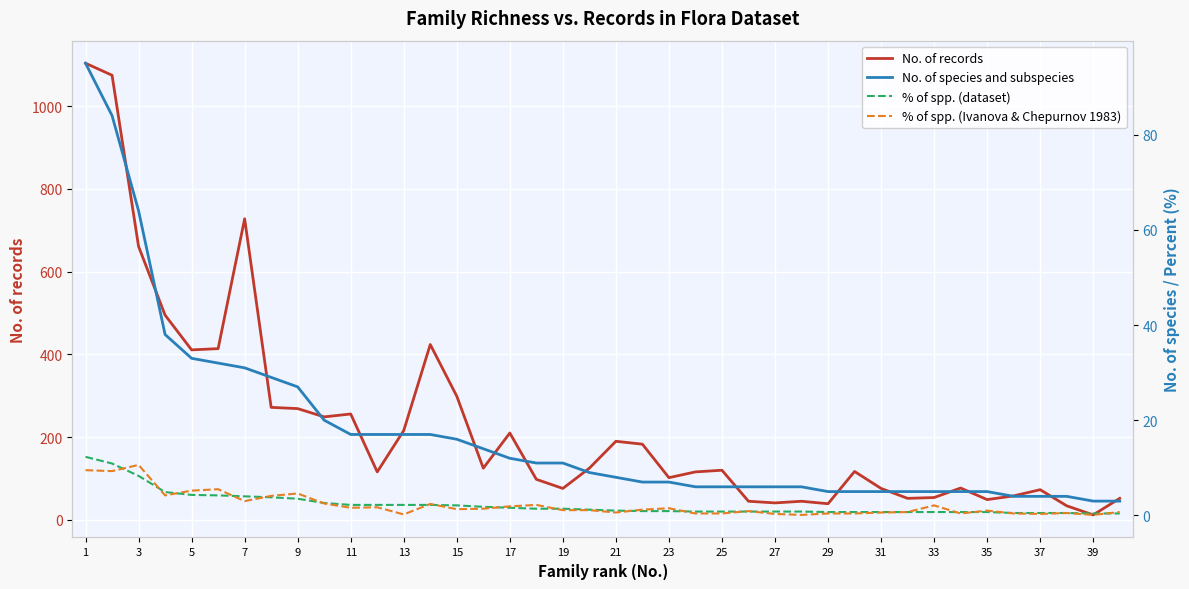

How many lines are shown in the chart?

4